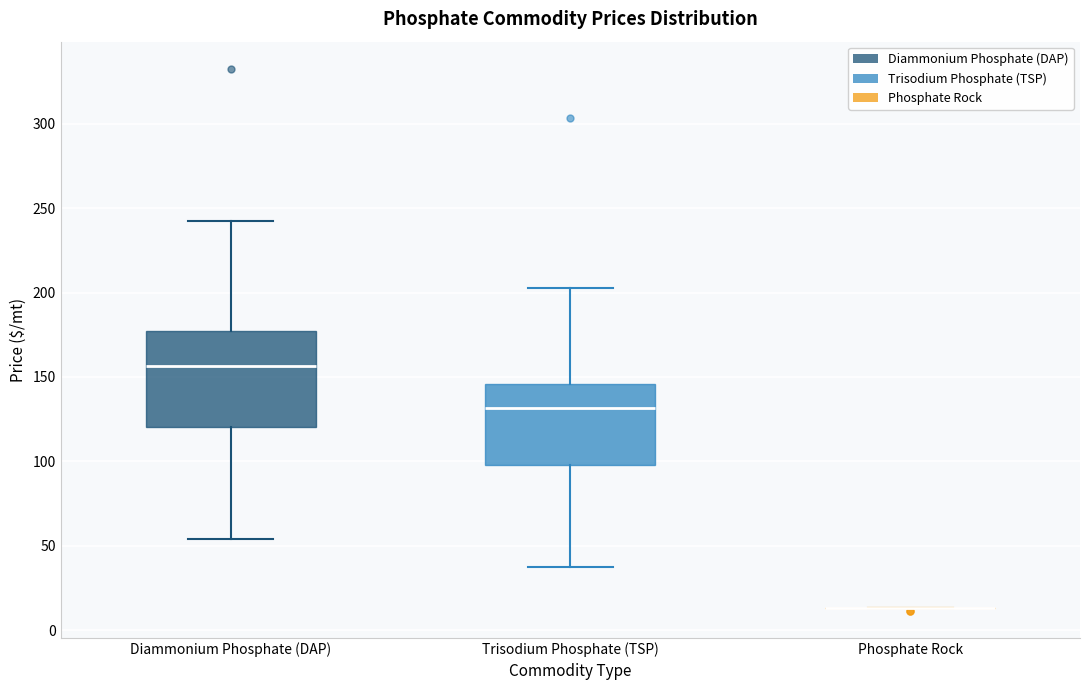

Reading left to right, read every box against the y-axis: the position of its median line, the range the box covers, and the ends of its whiskers. The values are not printed on the chart, so give them approximately, as read against the axis.

Diammonium Phosphate (DAP): median 155, box 120 to 175, whiskers 55 to 245
Trisodium Phosphate (TSP): median 130, box 100 to 145, whiskers 40 to 205
Phosphate Rock: box collapsed to a line at 15, whiskers 15 to 15